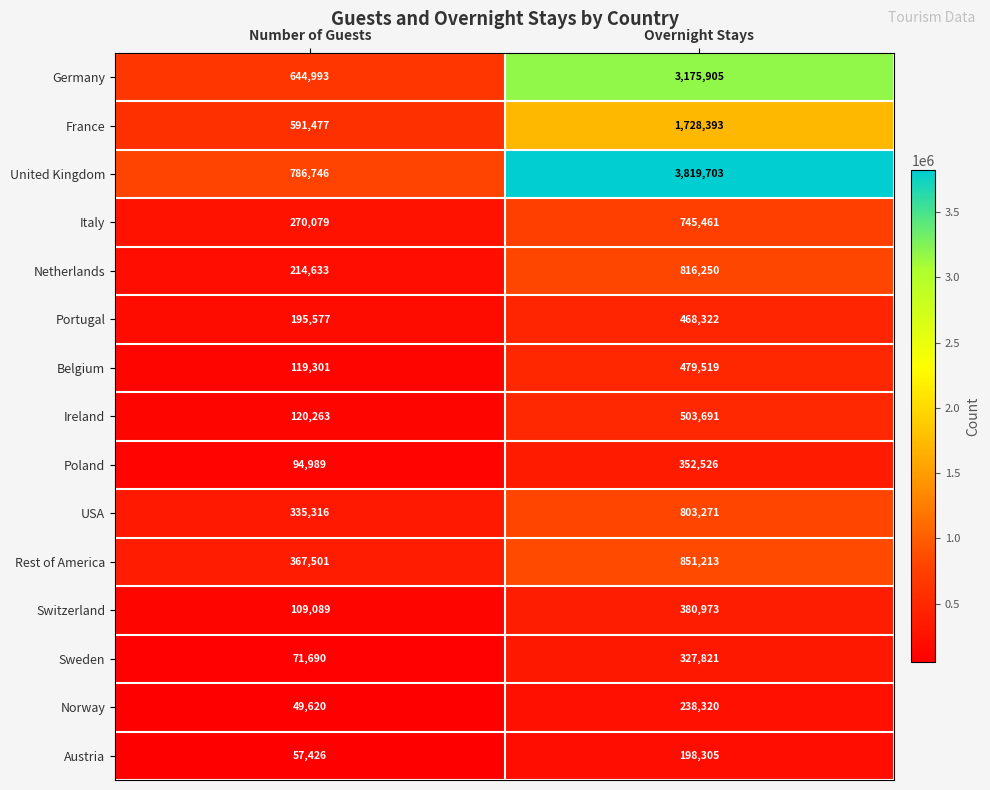

List the series in order of their peak value, lowest first.

Austria, Norway, Sweden, Poland, Switzerland, Portugal, Belgium, Ireland, Italy, USA, Netherlands, Rest of America, France, Germany, United Kingdom